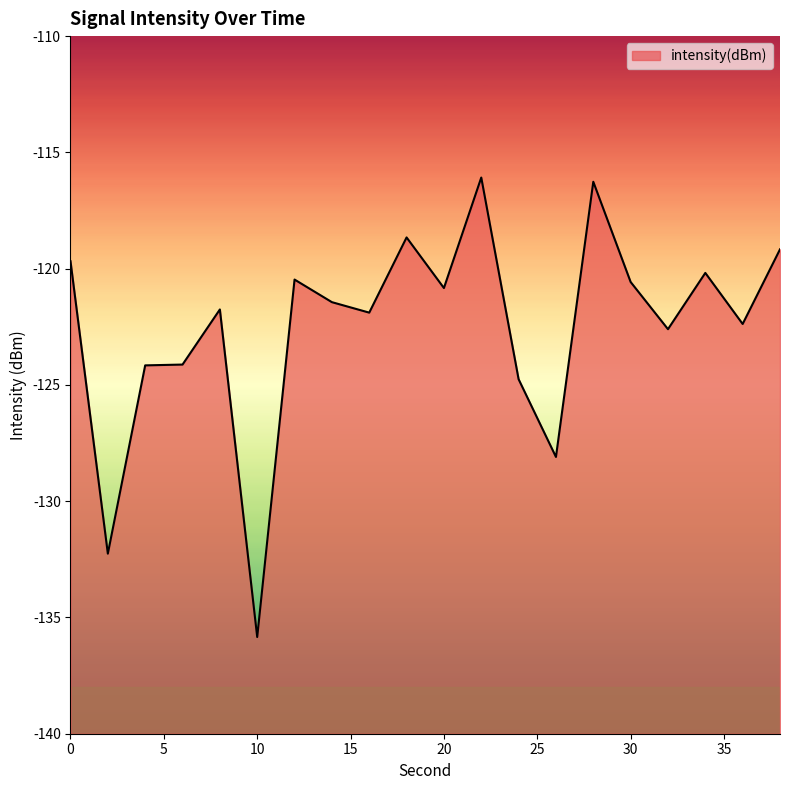

Which label corresponds to the largest value in the chart?

22